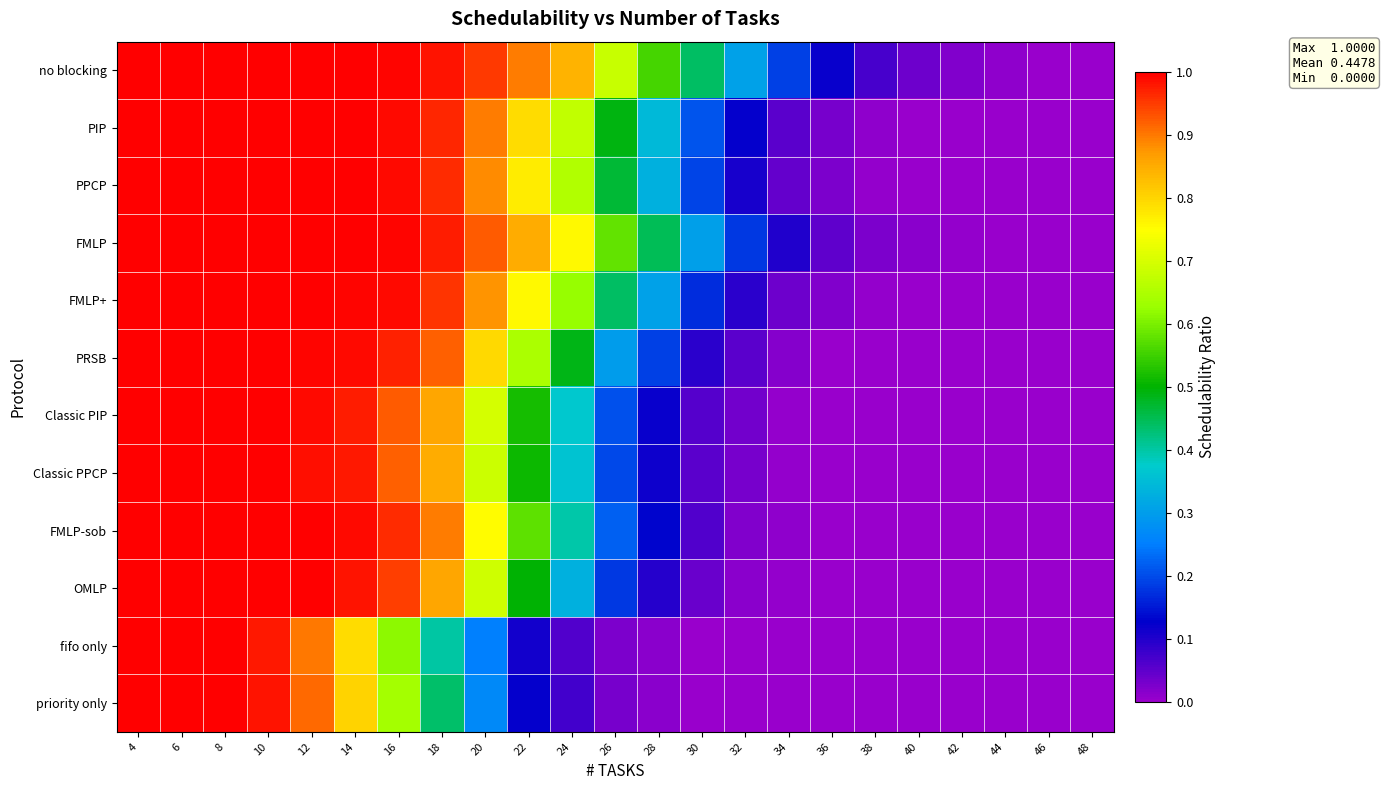

List the series in order of their peak value, lowest first.

no blocking, PIP, PPCP, FMLP, FMLP+, PRSB, Classic PIP, Classic PPCP, FMLP-sob, OMLP, fifo only, priority only